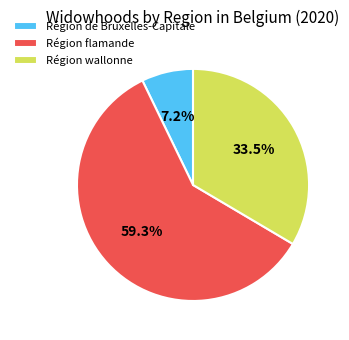

Rank the categories by value from highest to lowest.

Région flamande, Région wallonne, Région de Bruxelles-Capitale